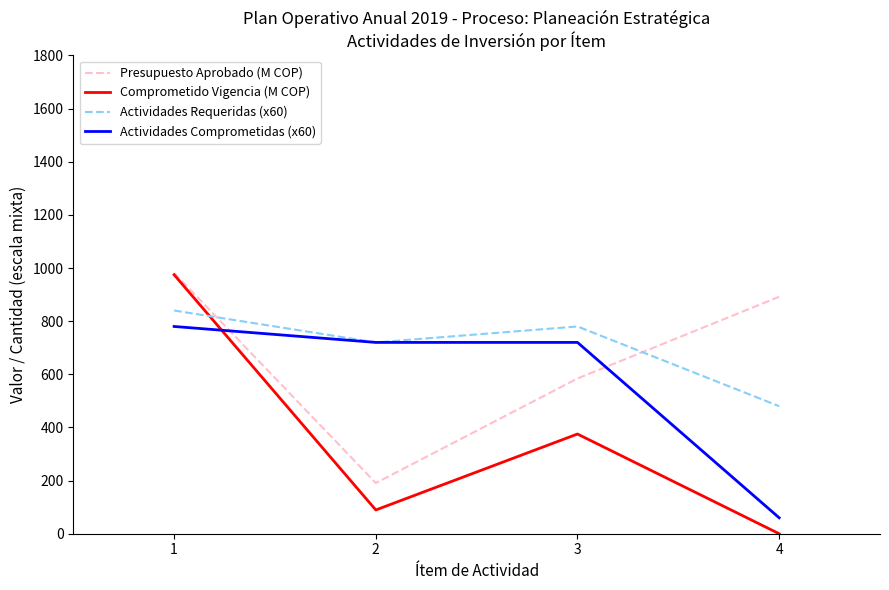

Between which two adjacent categories do Actividades Comprometidas (x60) and Comprometido Vigencia (M COP) first intersect?

1 and 2